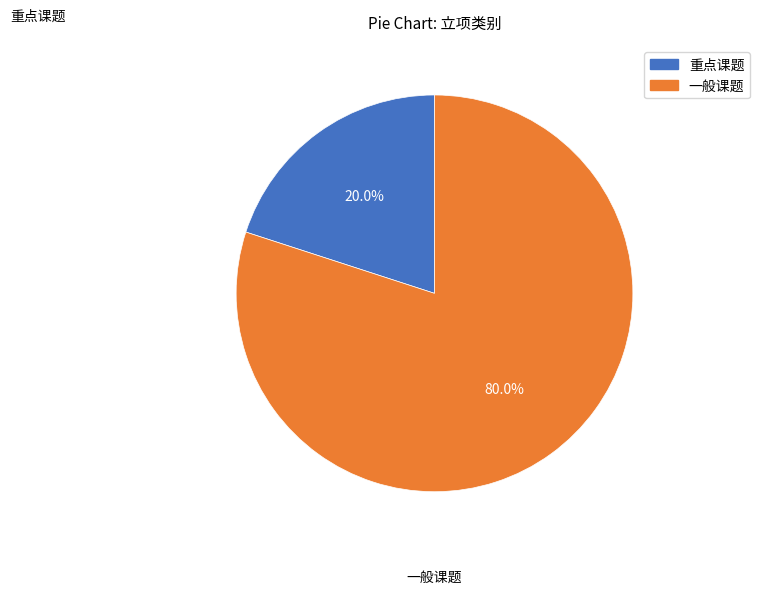

How much of the chart is everything except 重点课题?

80.0%